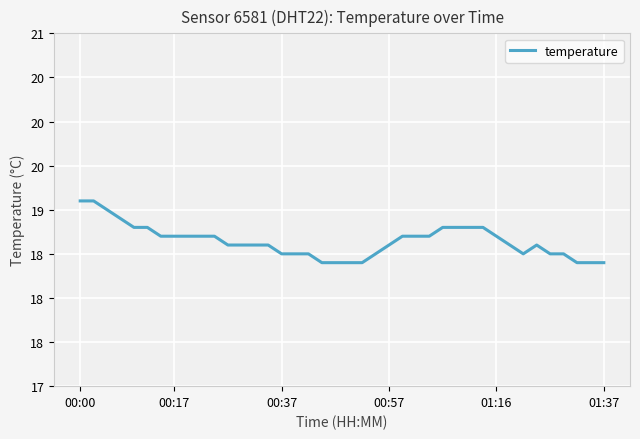

What is the value of the 15th point from the left?

18.6